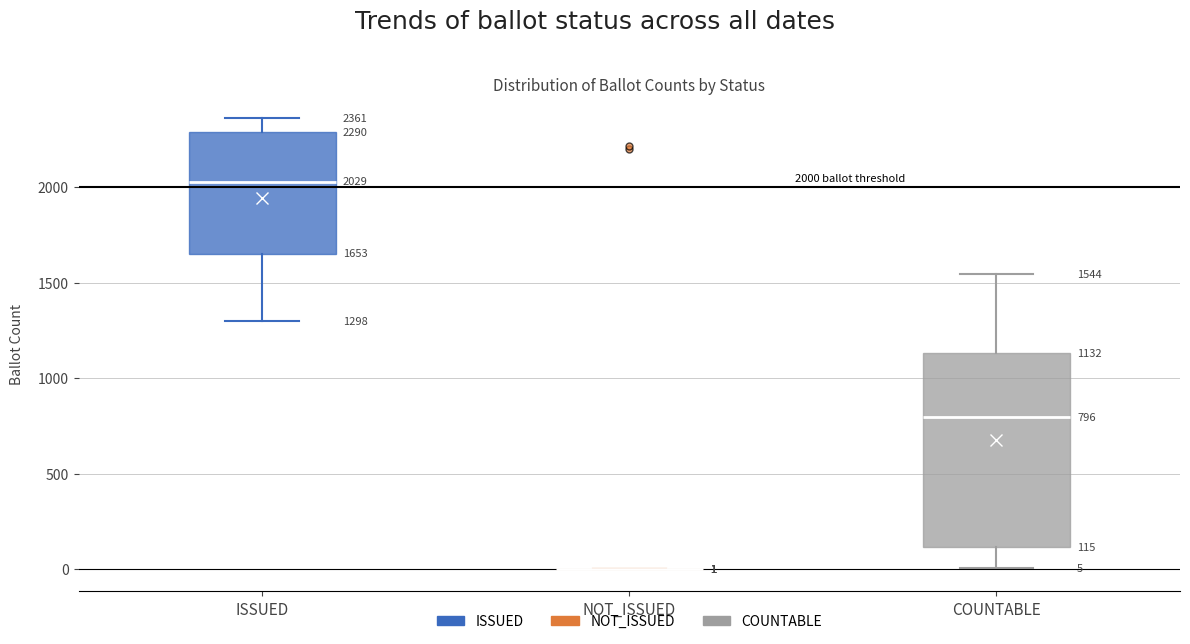

Comparing the boxes themselves (not the whiskers), which one is the tallest?

COUNTABLE